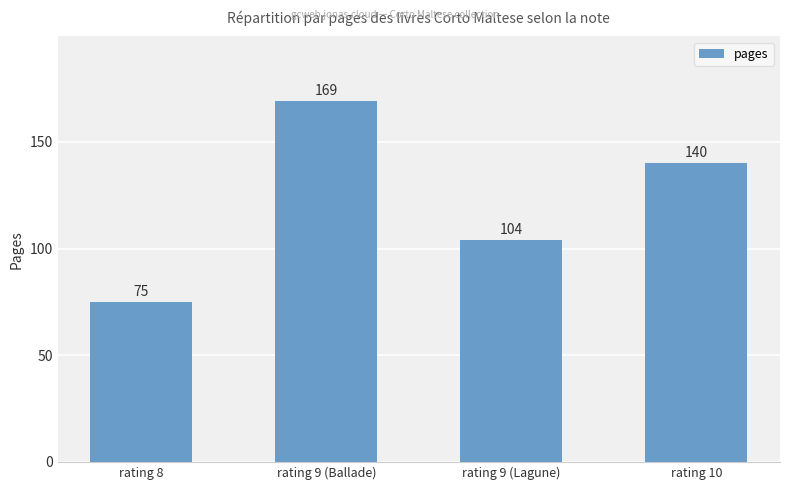

The chart shows a value of 75 at rating 10. True or false?

False